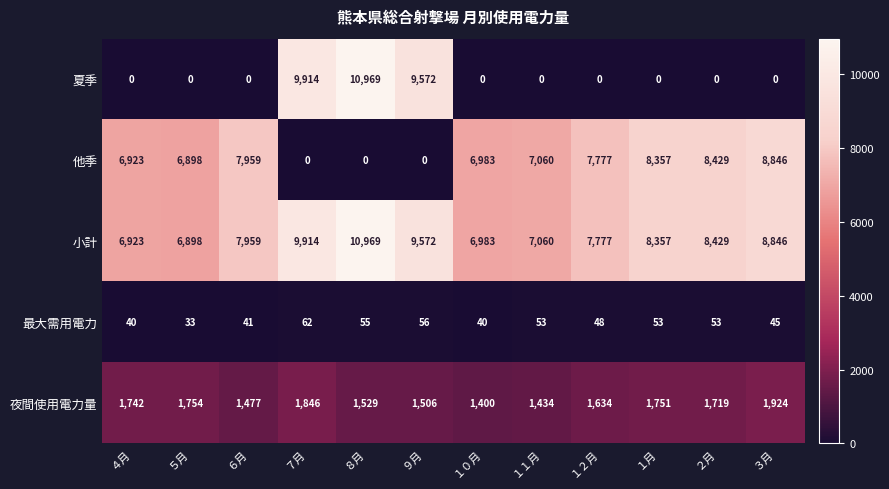

Where is 最大需用電力 nearest to the value 47?

１２月